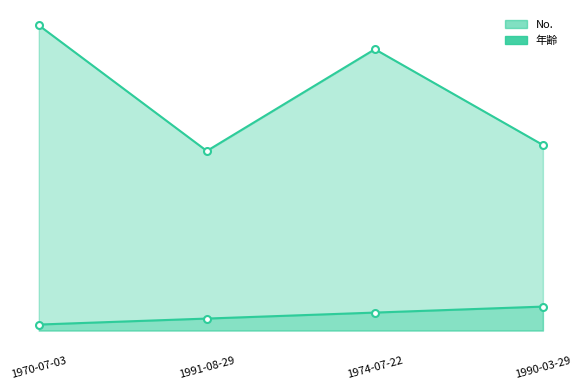

Is it true that No. equals 3 at 1974-07-22?

True